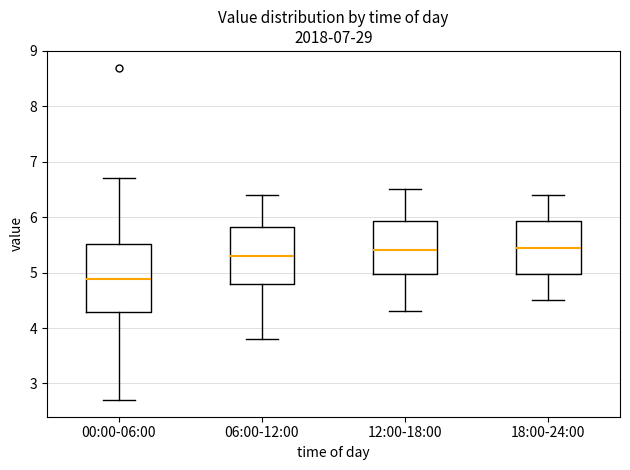

Reading left to right, transcribe this box plot: for each box, give where its median line is, the range the box spans, and where its two whiskers end, as read against the y-axis. The values are not printed on the chart, so give them approximately, as read against the axis.

00:00-06:00: median 4.9, box 4.3 to 5.5, whiskers 2.7 to 6.7
06:00-12:00: median 5.3, box 4.8 to 5.8, whiskers 3.8 to 6.4
12:00-18:00: median 5.4, box 5.0 to 5.9, whiskers 4.3 to 6.5
18:00-24:00: median 5.5, box 5.0 to 5.9, whiskers 4.5 to 6.4